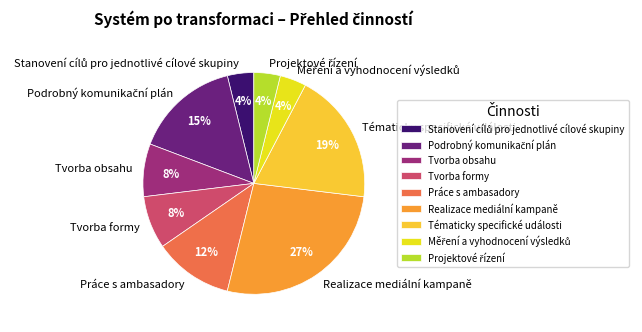

Is Realizace mediální kampaně the majority of the pie?

No